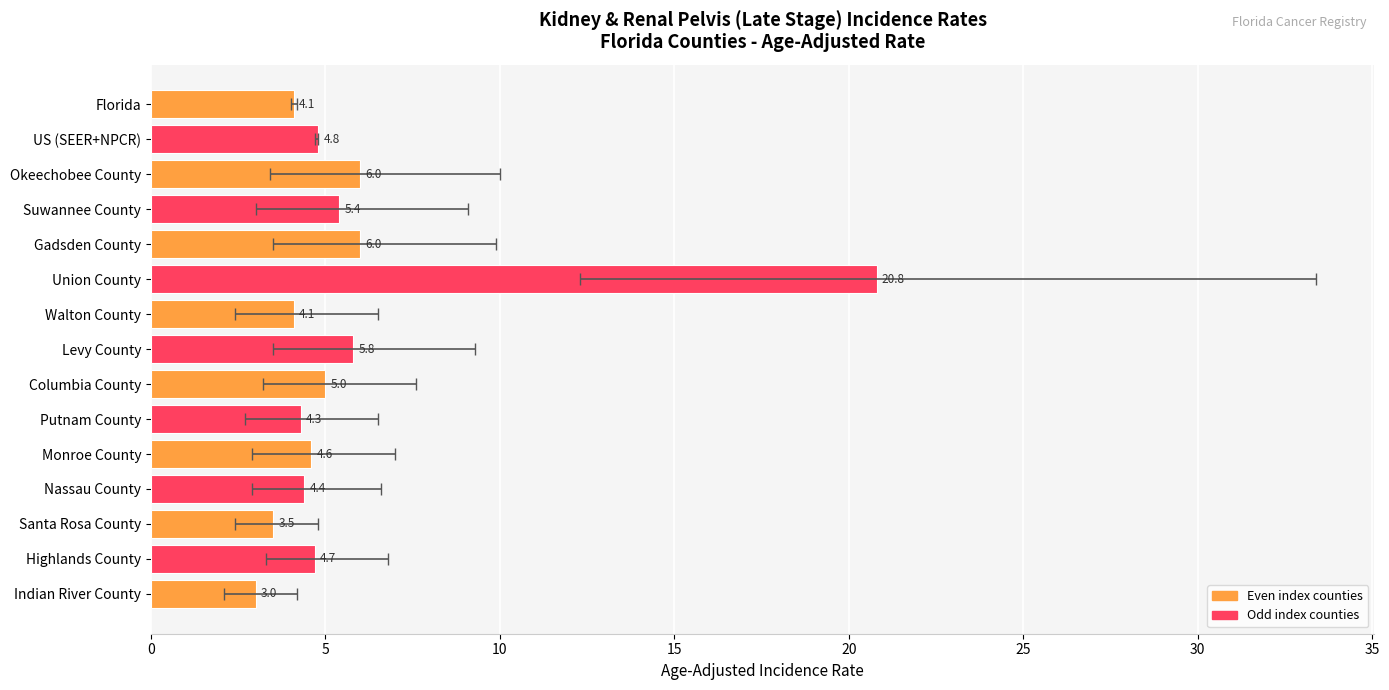

Are the bars horizontal?

Yes